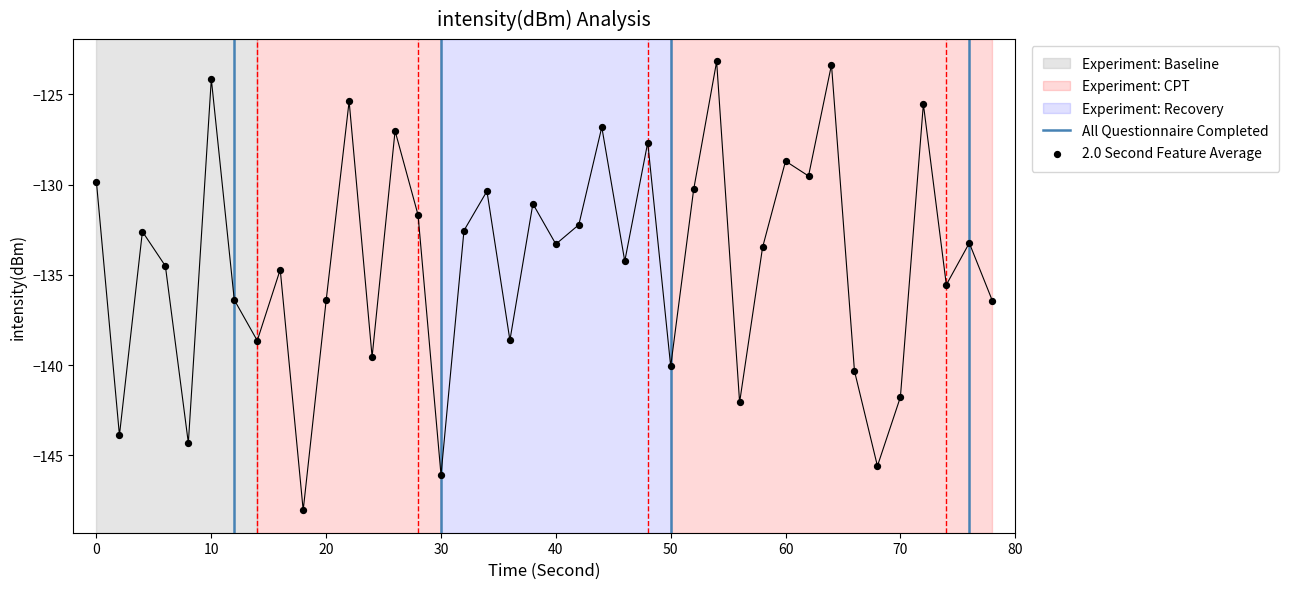

Between 29 and 31, which is larger?

31